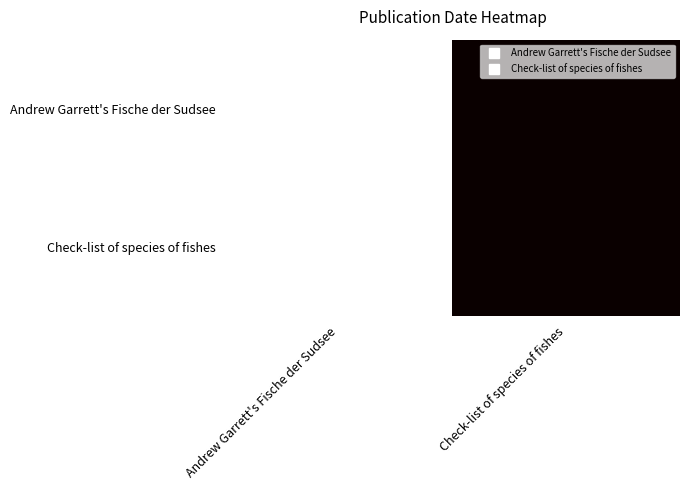

Reading left to right, list all the values displayed in this chart.

Andrew Garrett's Fische der Sudsee: Andrew Garrett's Fische der Sudsee=1881	Check-list of species of fishes=1910
Check-list of species of fishes: Andrew Garrett's Fische der Sudsee=1881	Check-list of species of fishes=1910